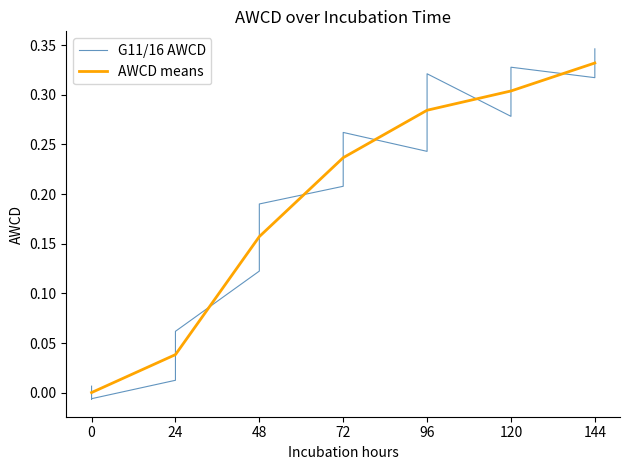

True or false: AWCD means has a value of 0.1 at 72.

False